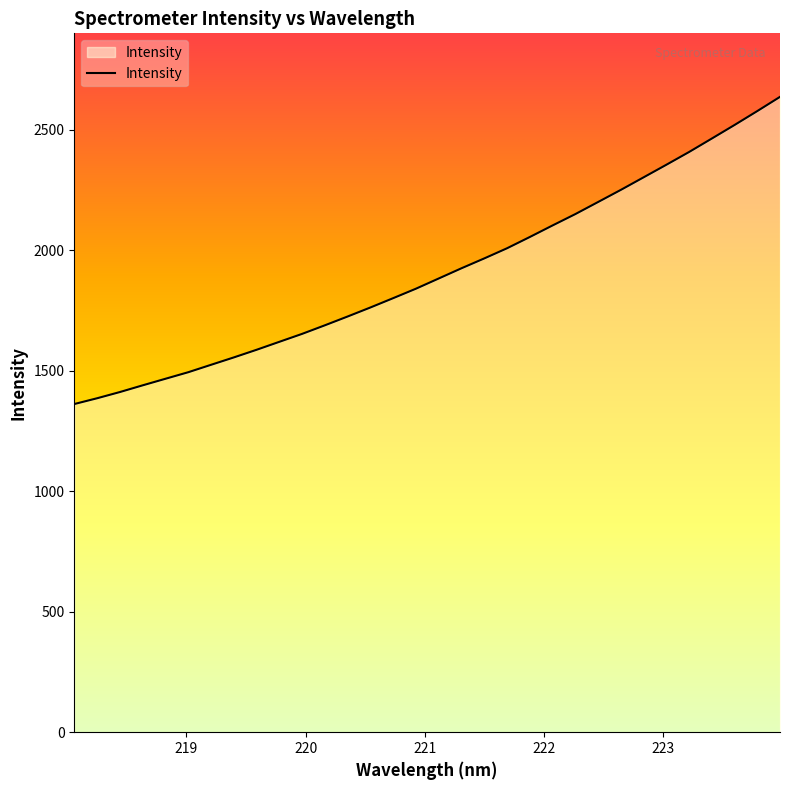

What is the greatest value displayed?

2635.5